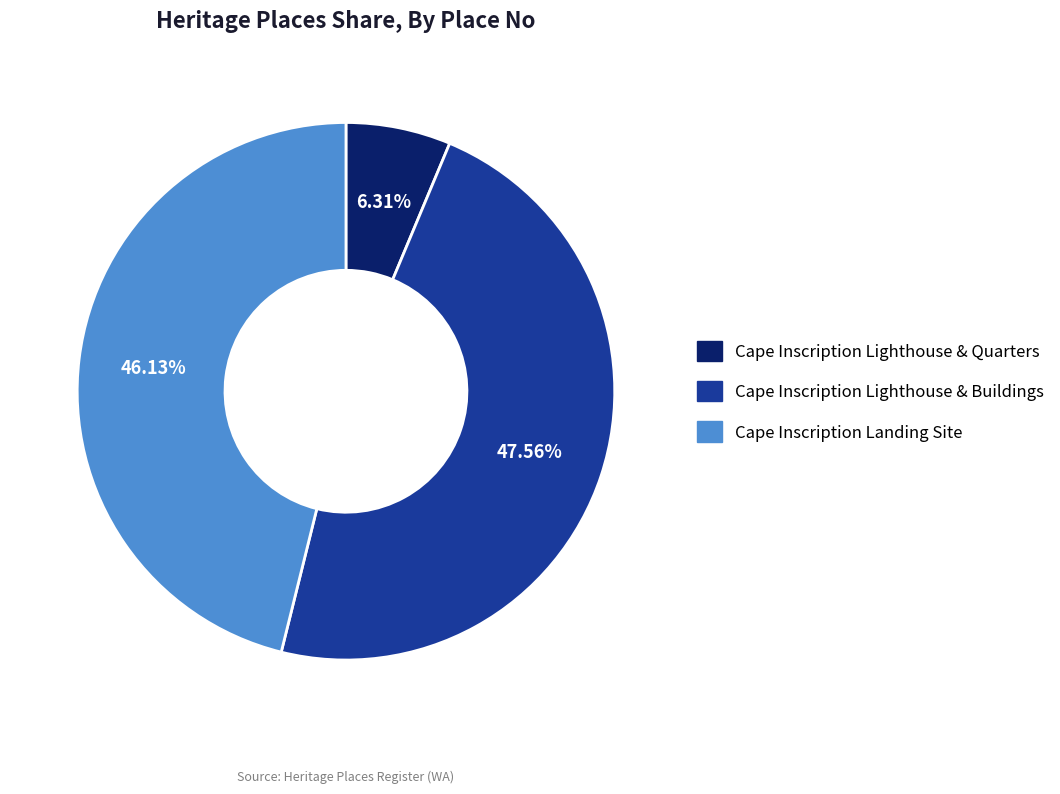

Which slice is the largest?

Cape Inscription Lighthouse & Buildings